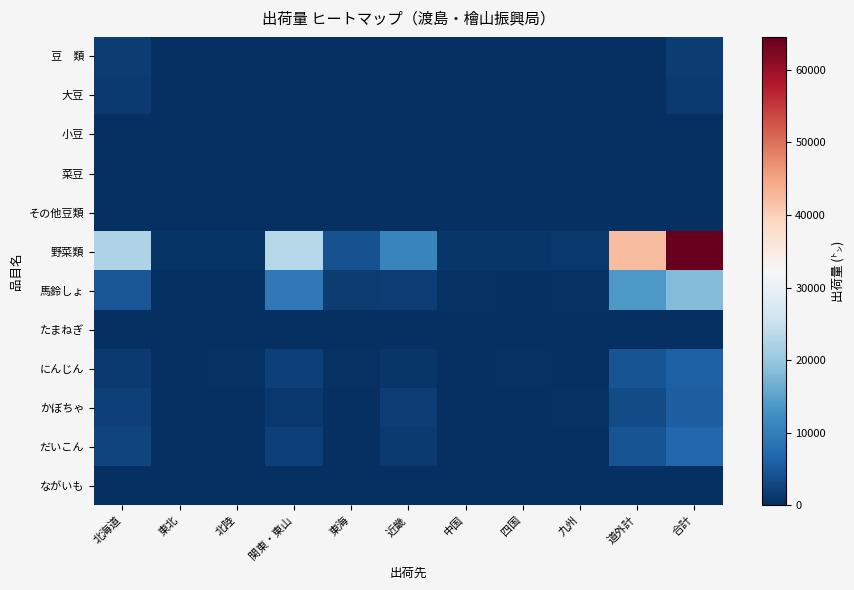

Which series has the largest total across all categories?

野菜類